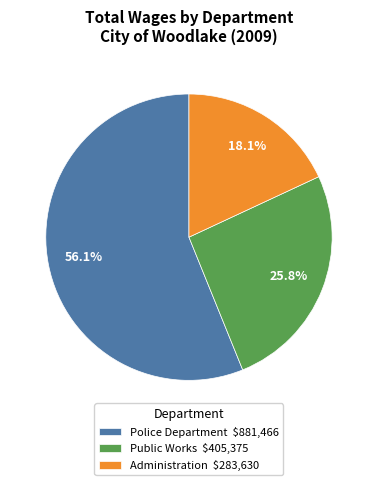

Does any single category account for the majority?

Yes